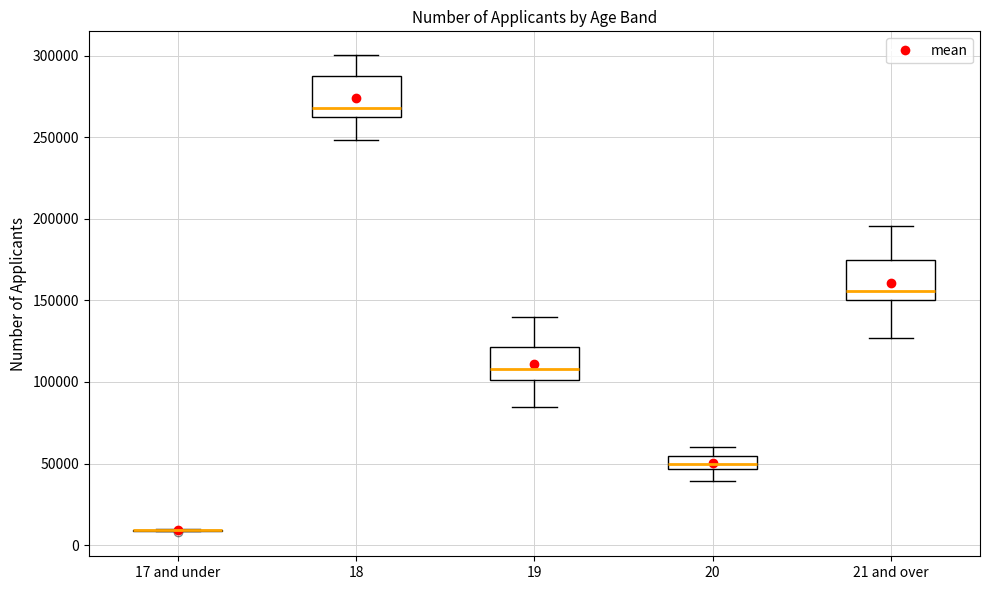

Reading left to right, transcribe this box plot: for each box, give where its median line is, the range the box spans, and where its two whiskers end, as read against the y-axis. The values are not printed on the chart, so give them approximately, as read against the axis.

17 and under: box collapsed to a line at 10000, whiskers 10000 to 10000
18: median 270000, box 260000 to 290000, whiskers 250000 to 300000
19: median 110000, box 100000 to 120000, whiskers 85000 to 140000
20: median 50000, box 45000 to 55000, whiskers 40000 to 60000
21 and over: median 155000, box 150000 to 175000, whiskers 125000 to 195000